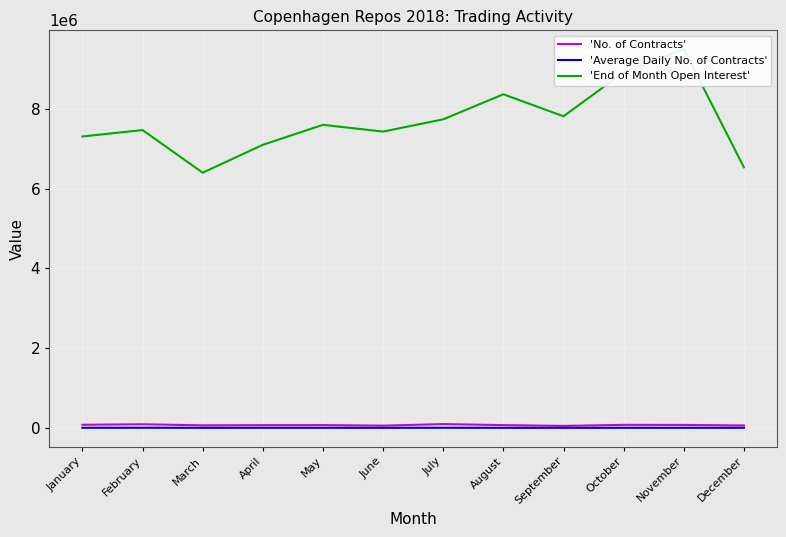

True or false: 'No. of Contracts' and 'End of Month Open Interest' intersect in this chart.

False